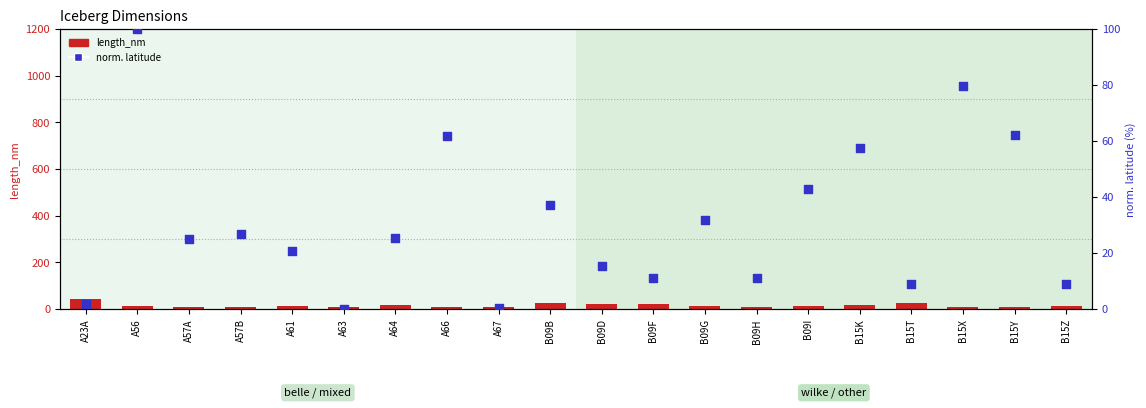

Which series has the largest total across all categories?

norm. latitude (0-100)